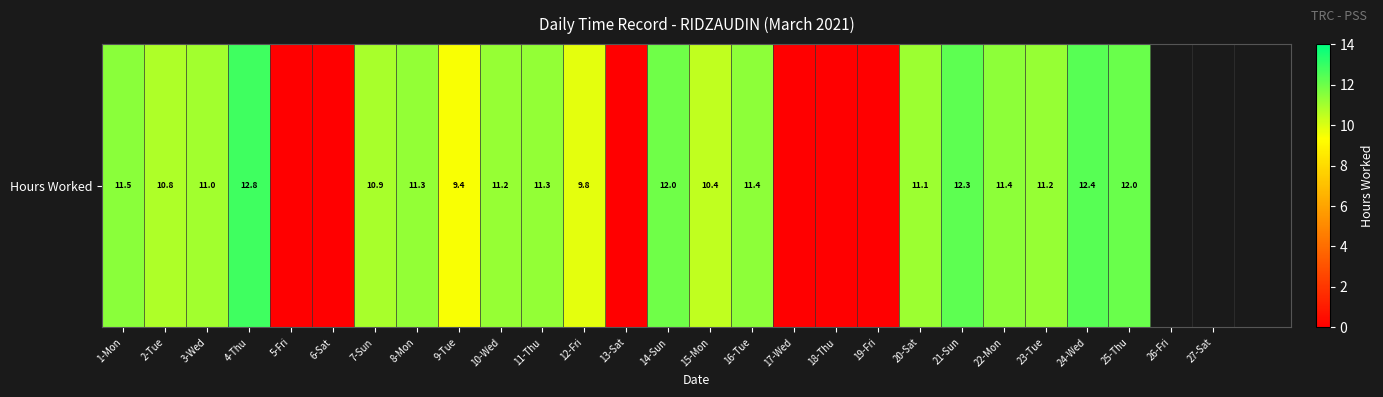

List the labels in order of value, smallest first.

5-Fri, 6-Sat, 13-Sat, 17-Wed, 18-Thu, 19-Fri, 9-Tue, 12-Fri, 15-Mon, 2-Tue, 7-Sun, 3-Wed, 20-Sat, 10-Wed, 23-Tue, 8-Mon, 11-Thu, 16-Tue, 22-Mon, 1-Mon, 14-Sun, 25-Thu, 21-Sun, 24-Wed, 4-Thu